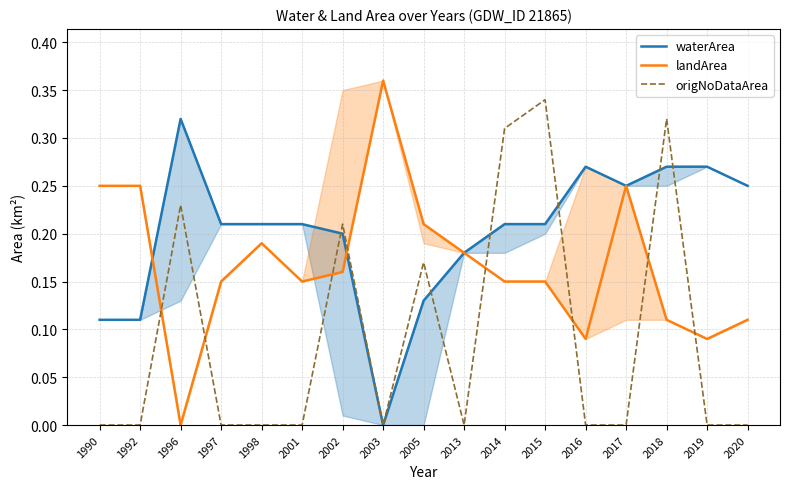

Rank the series by their average value, from lowest to highest.

origNoDataArea, landArea, waterArea